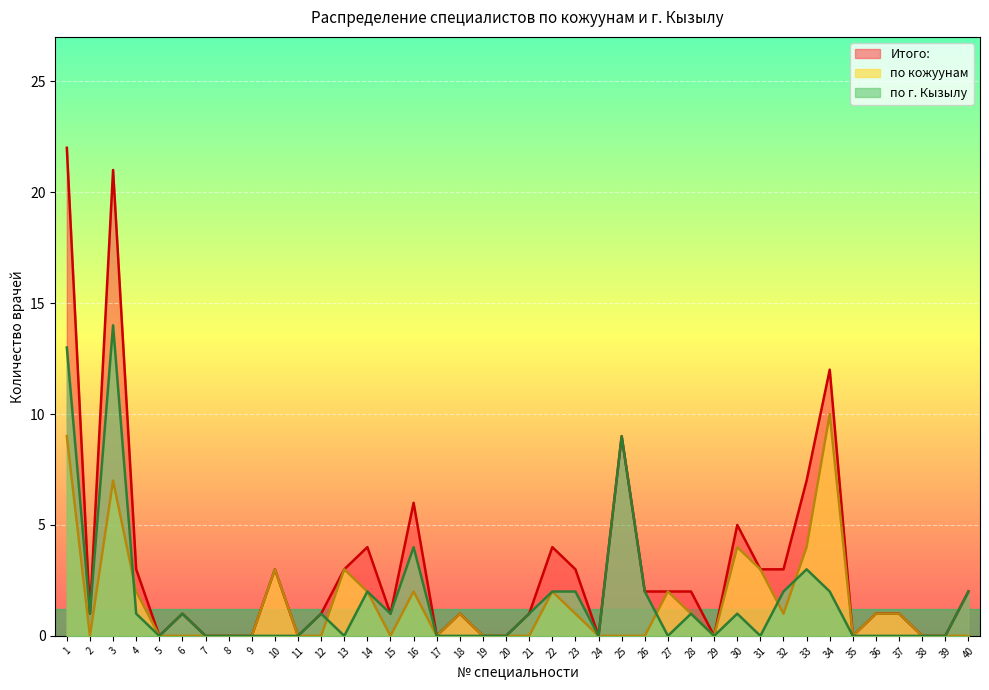

The по кожуунам series shows 1 at 27. True or false?

False